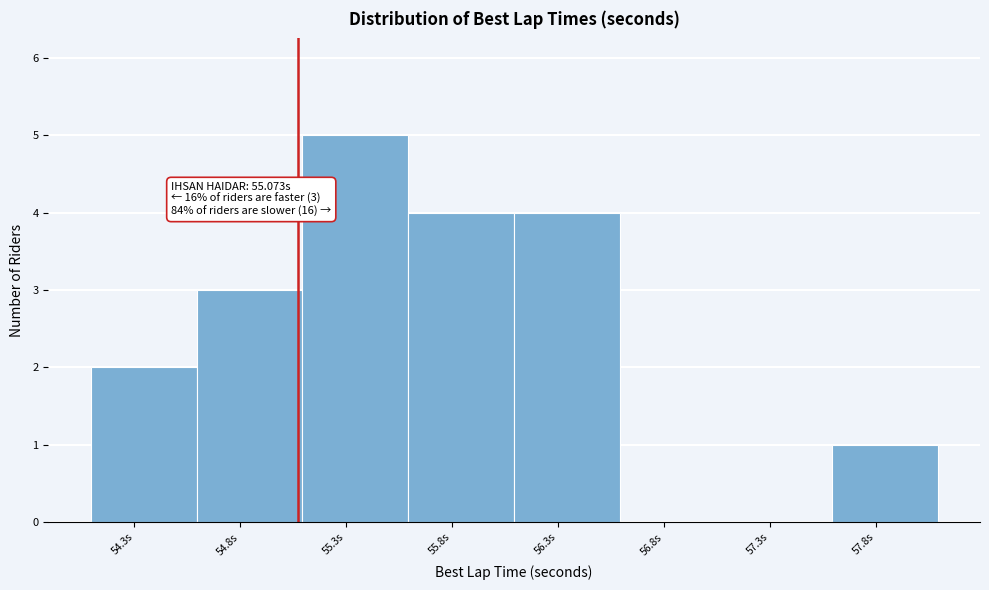

Which range on the x-axis has the tallest bar?

55.1 to 55.6